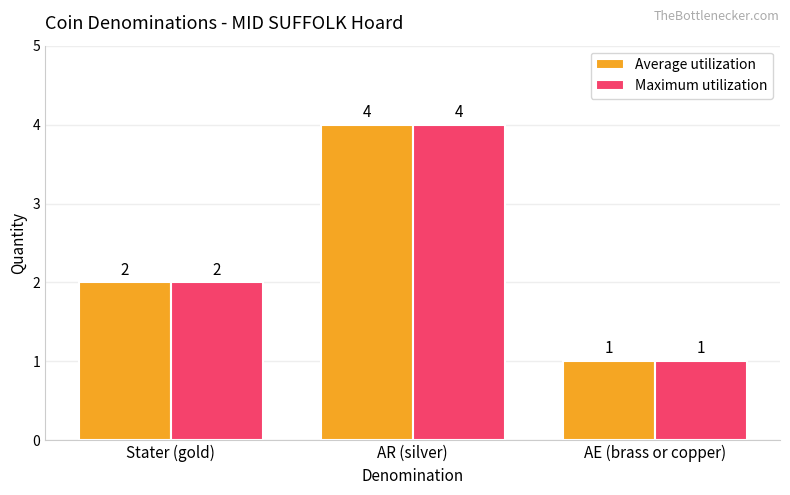

What value does the Maximum utilization series have at AR (silver)?

4